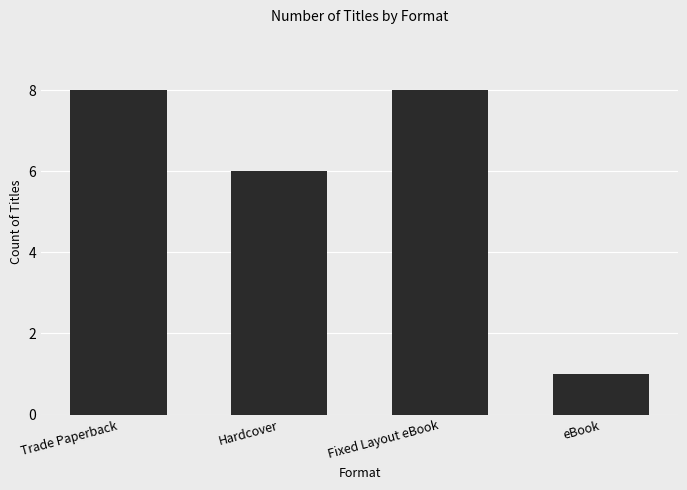

What is the greatest value displayed?

8